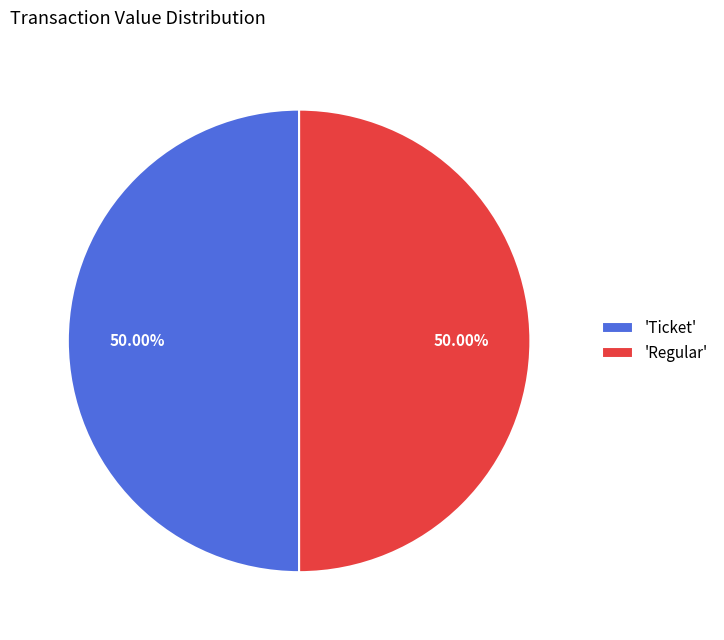

Combined, do 'Ticket' and 'Regular' account for over 50%?

Yes